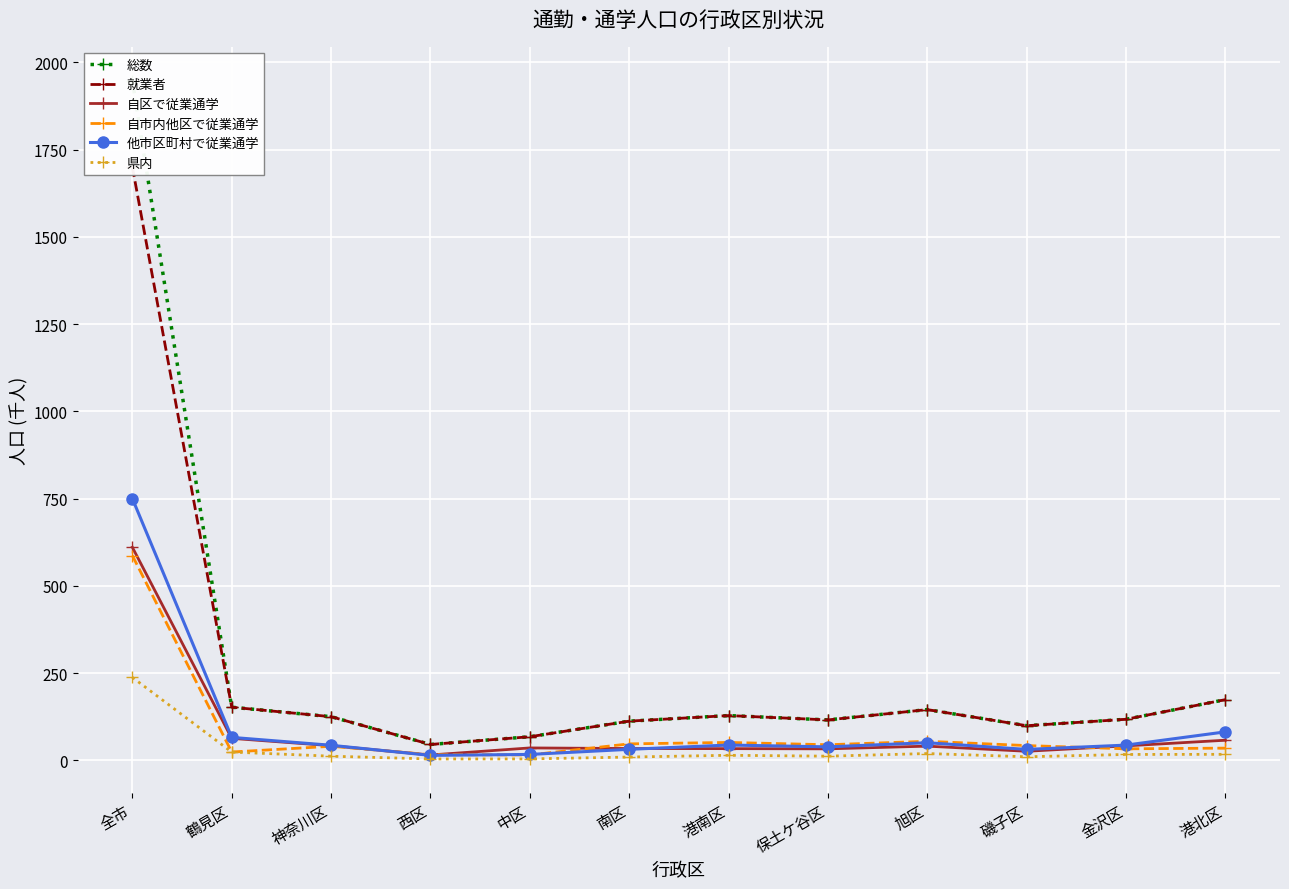

What are all the series names shown in the legend?

総数, 就業者, 自区で従業通学, 自市内他区で従業通学, 他市区町村で従業通学, 県内